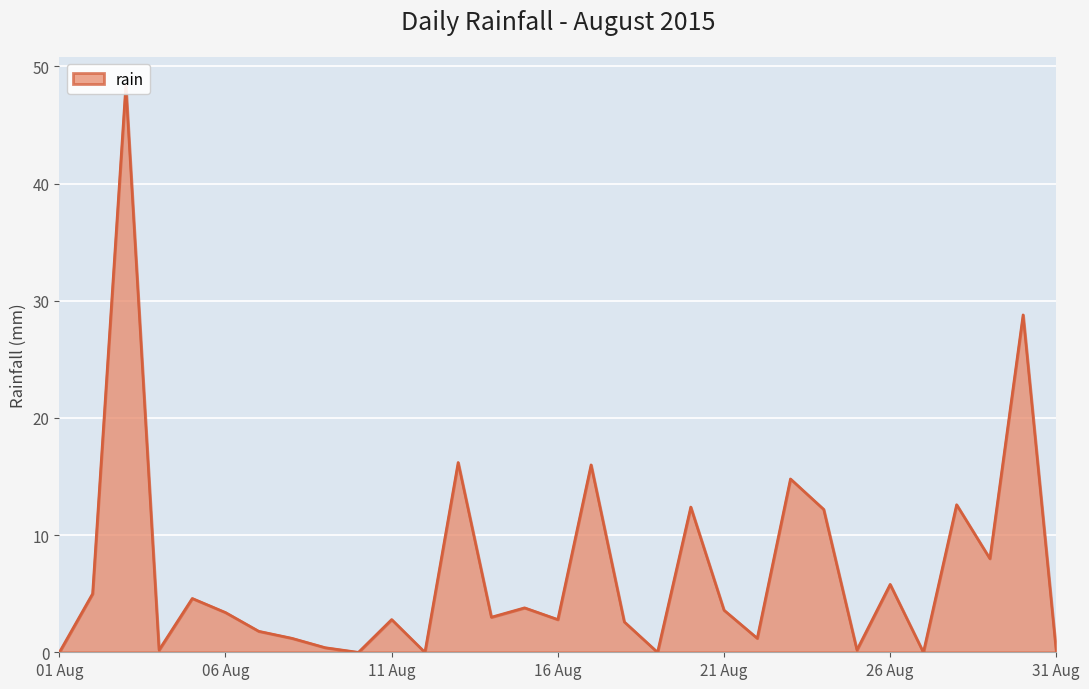

Which category has the lowest value across all series?

01 Aug